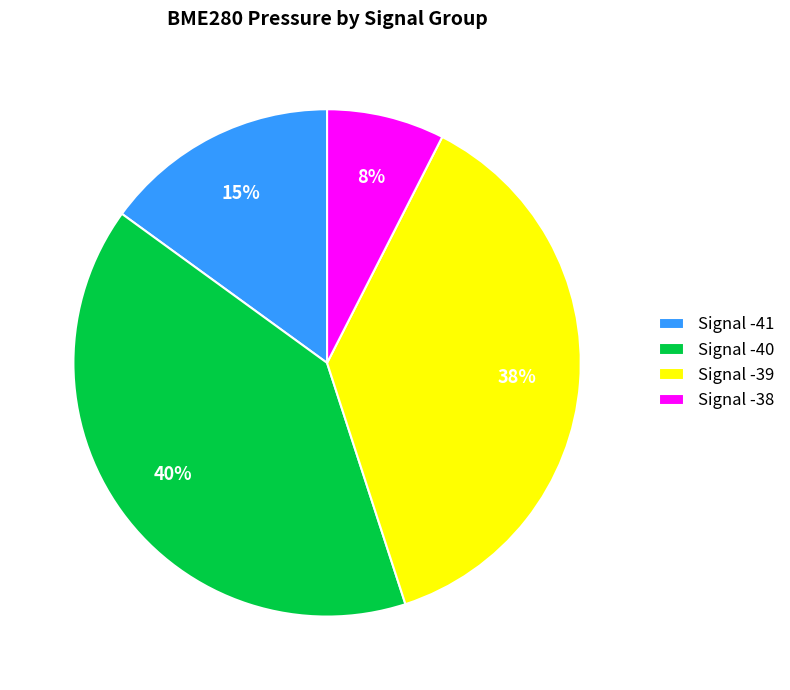

Is it true that Signal -38 is 8% of the pie?

True